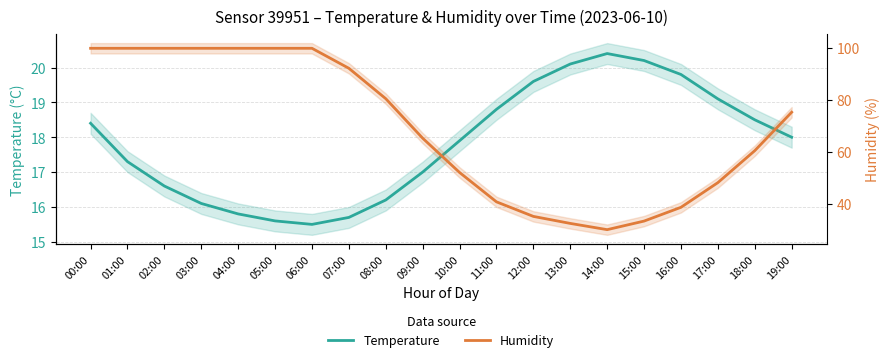

Where is the first local minimum for Temperature?

06:00